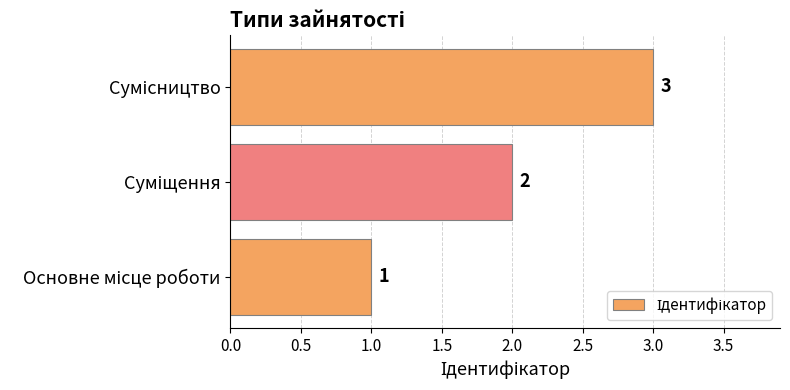

How many values are between 1 and 3?

3